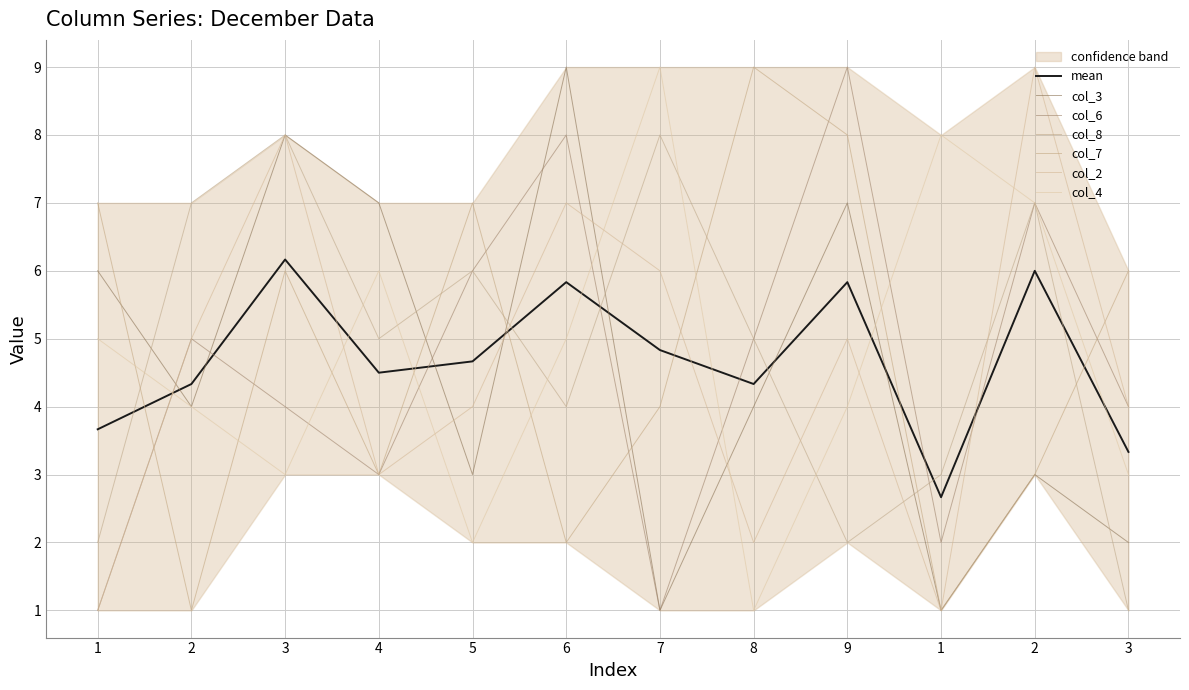

What is the label of the 8th point from the right?

5